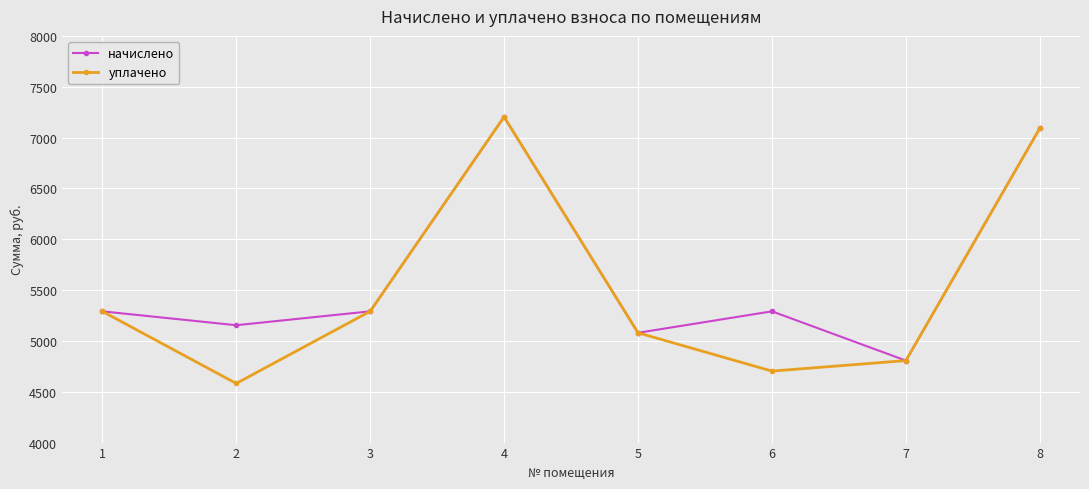

The начислено series shows 5290.9 at 3. True or false?

True